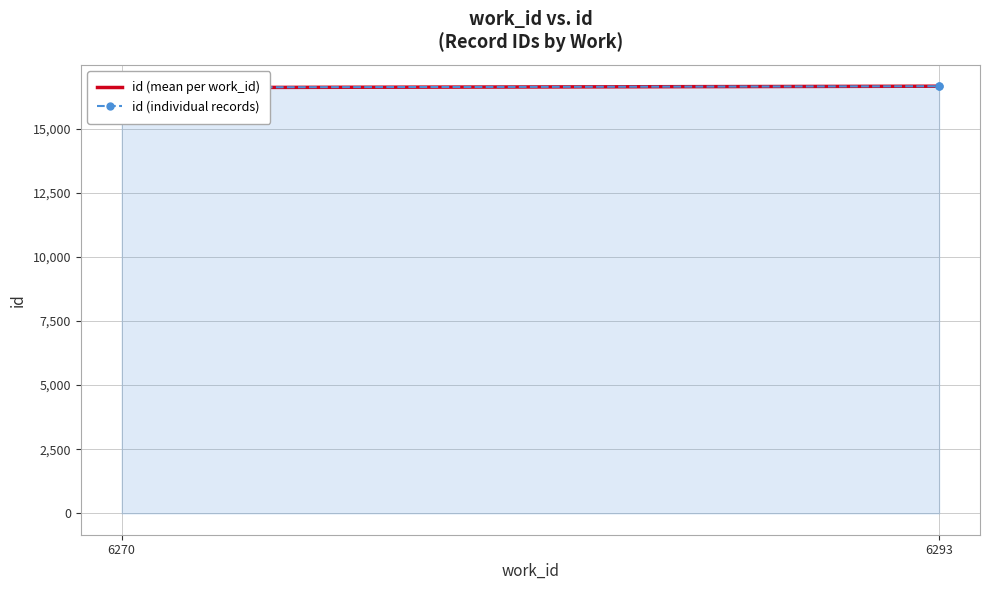

True or false: the data shows 28732 at 6293.

False